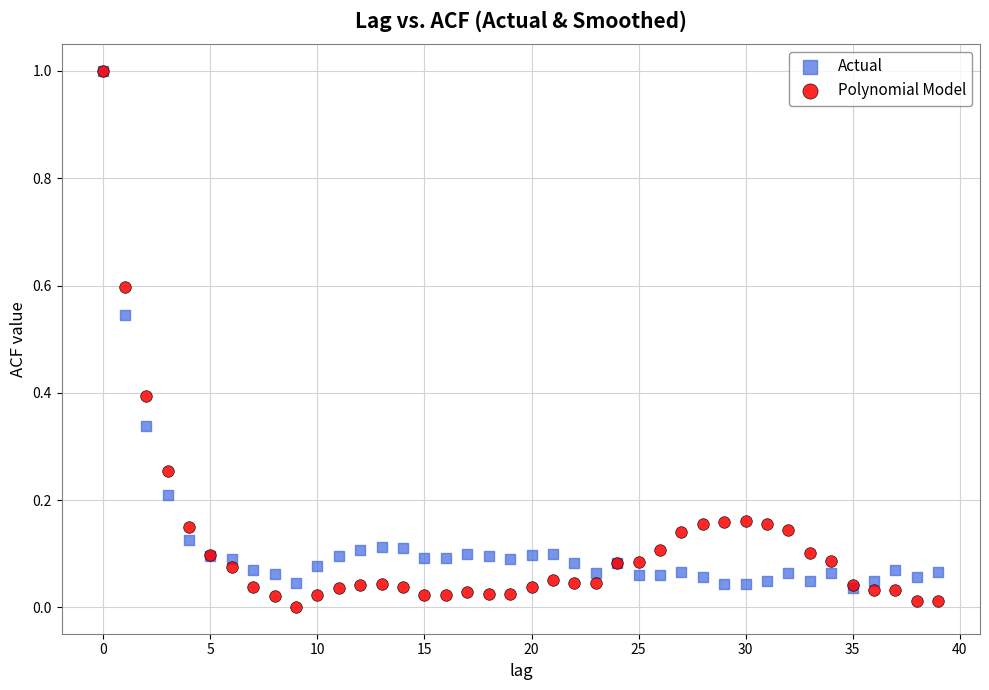

What are all the series names shown in the legend?

Actual, Polynomial Model